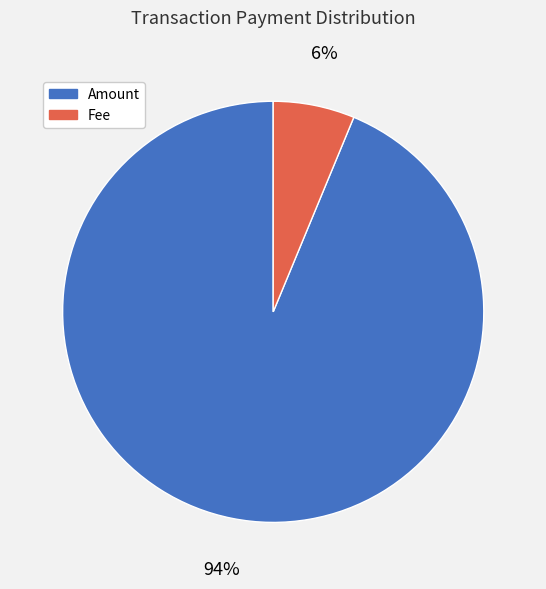

Combined, do Amount and Fee account for over 50%?

Yes